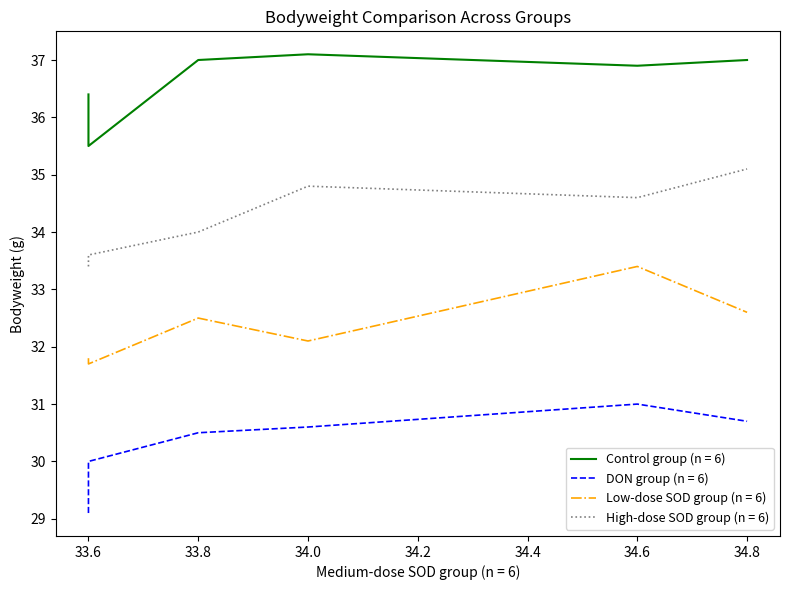

What is the difference between the highest and lowest values at 34.6?

5.9